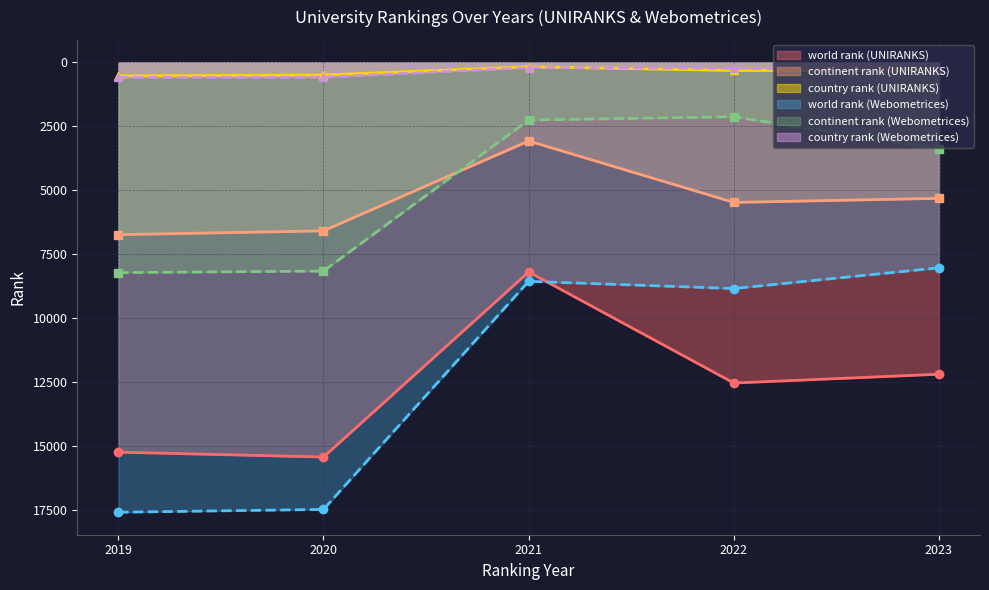

Reading right to left, what are all the values shown in this chart?

world rank: 2023=8024	2022=8833	2021=8552	2020=17461	2019=17570	2023=12180	2022=12523	2021=8187	2020=15414	2019=15224
continent rank: 2023=3387	2022=2123	2021=2251	2020=8151	2019=8211	2023=5311	2022=5470	2021=3070	2020=6580	2019=6729
country rank: 2023=274	2022=233	2021=205	2020=577	2019=588	2023=304	2022=317	2021=171	2020=496	2019=530